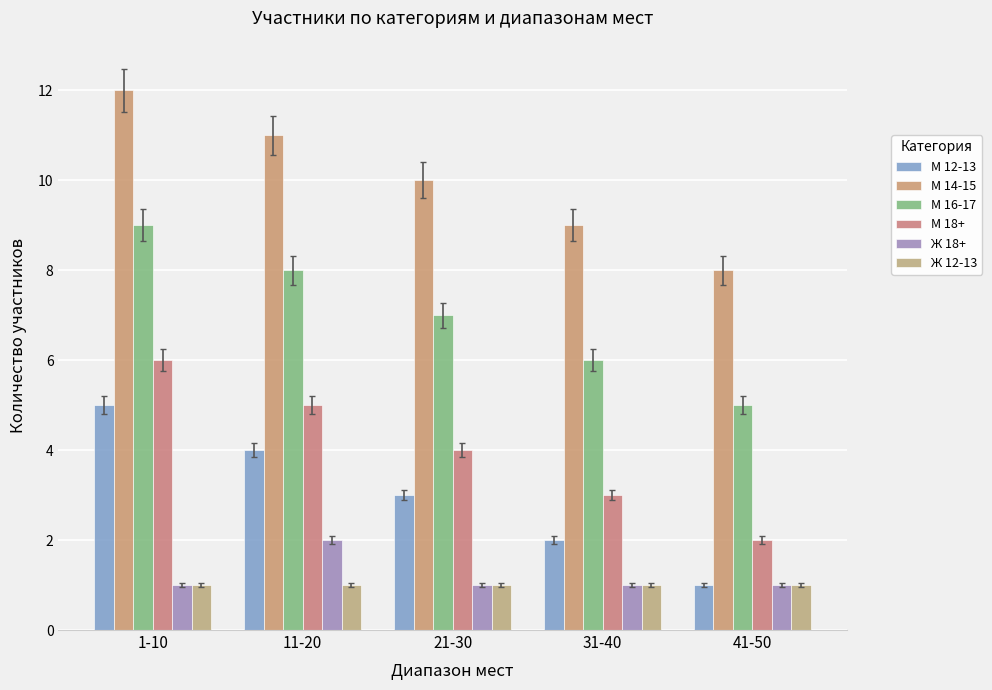

What is the value of the Ж 12-13 bar at the 5th from the left?

1